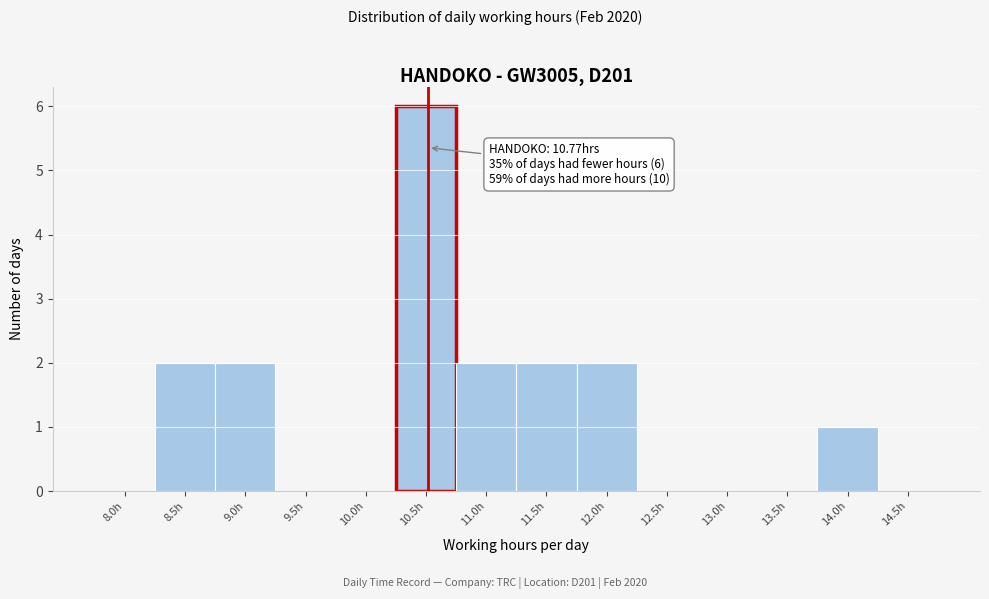

Reading left to right, extract all data points from this chart.

8.0h=0	8.5h=2	9.0h=2	9.5h=0	10.0h=0	10.5h=6	11.0h=2	11.5h=2	12.0h=2	12.5h=0	13.0h=0	13.5h=0	14.0h=1	14.5h=0